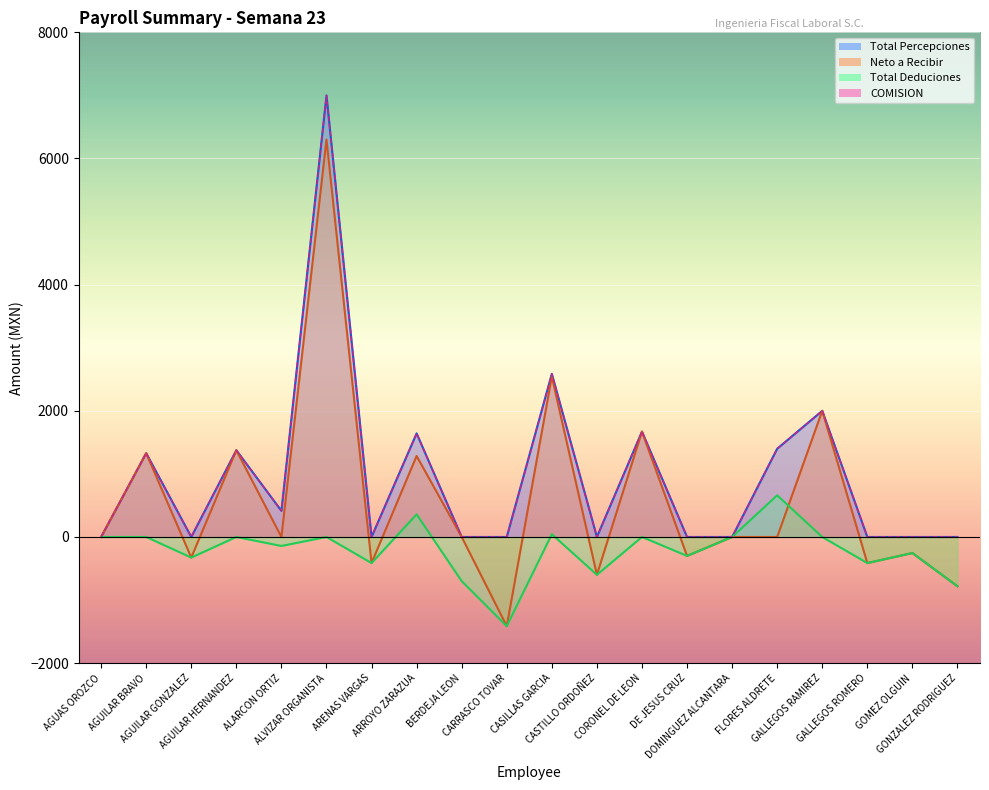

Between AGUAS OROZCO and AGUILAR GONZALEZ, which series saw the biggest shift?

Neto a Recibir